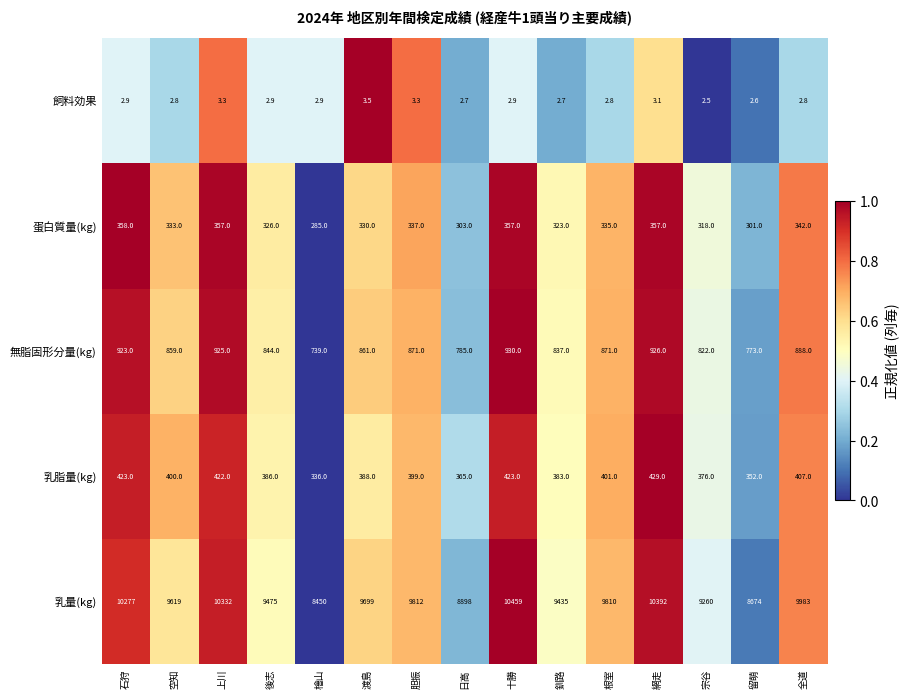

The value of 乳脂量(kg) at 後志 is 386.0. True or false?

True